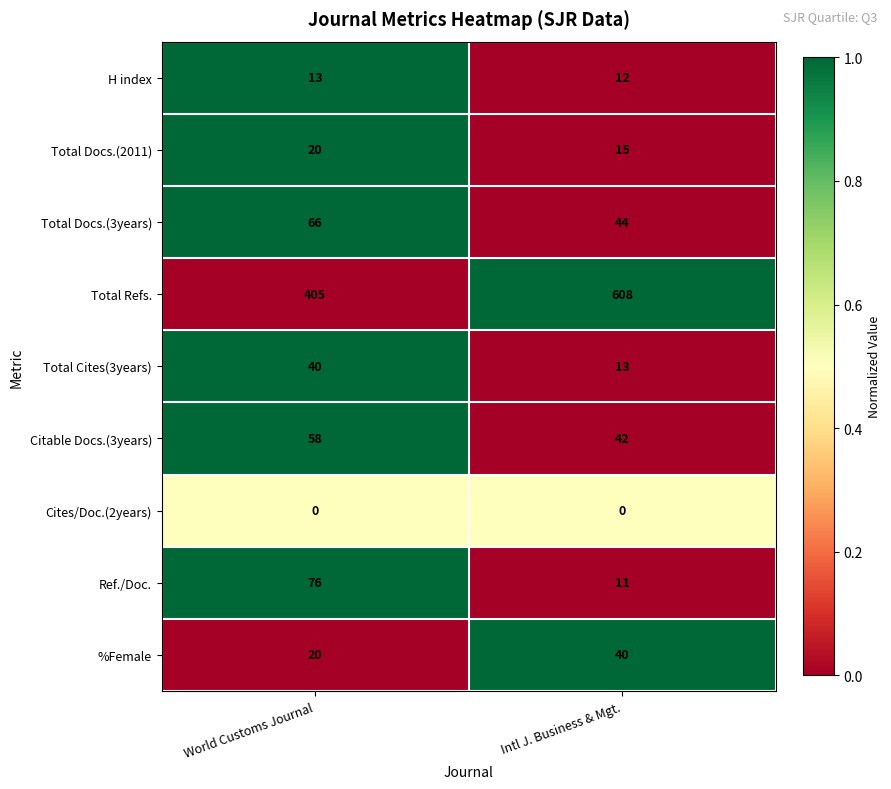

Count the number of categories in the chart.

2